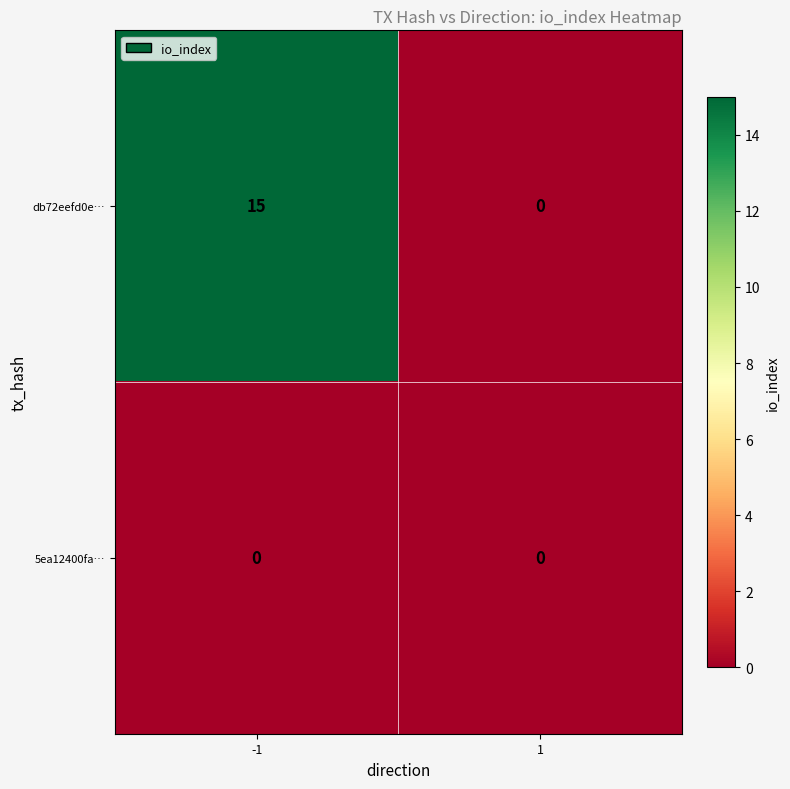

What is the difference between the maximum and minimum values in the db72eefd0e… series?

15